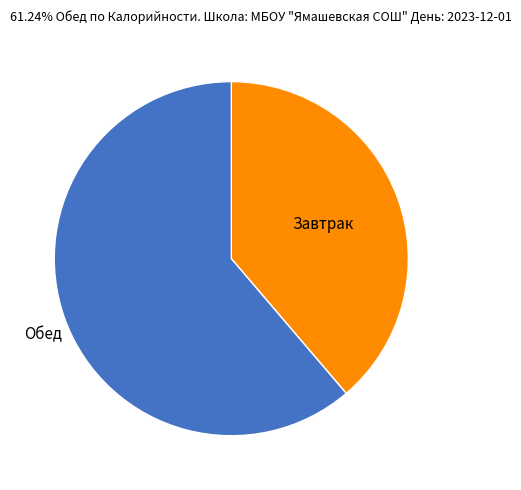

Does any single category account for the majority?

Yes